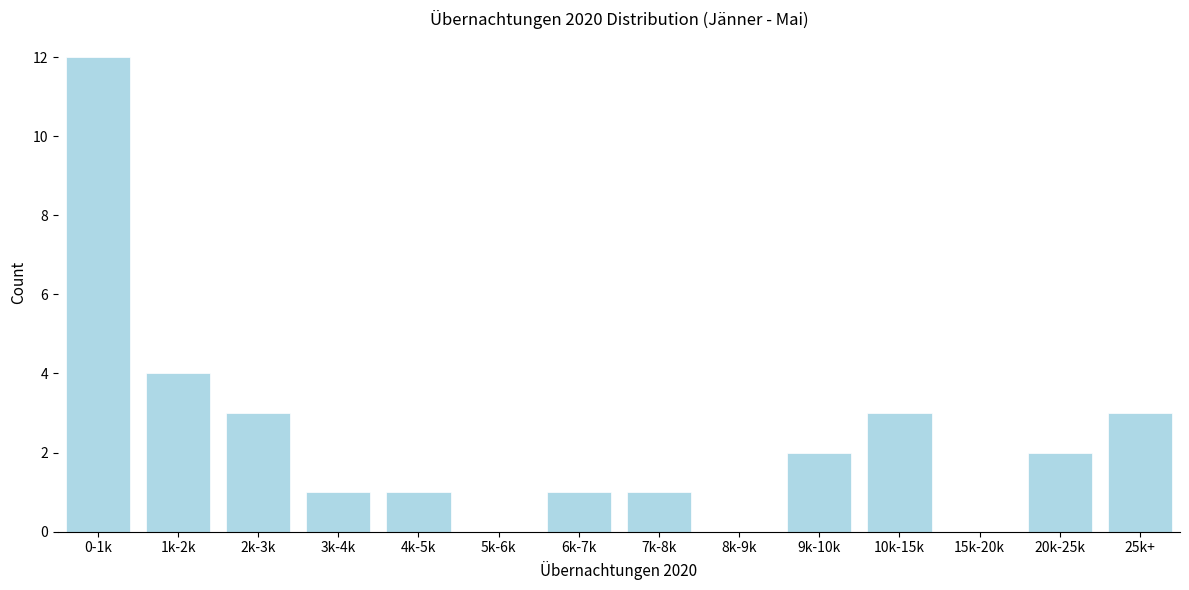

Reading left to right, list all the values displayed in this chart.

0-1k=12	1k-2k=4	2k-3k=3	3k-4k=1	4k-5k=1	5k-6k=0	6k-7k=1	7k-8k=1	8k-9k=0	9k-10k=2	10k-15k=3	15k-20k=0	20k-25k=2	25k+=3